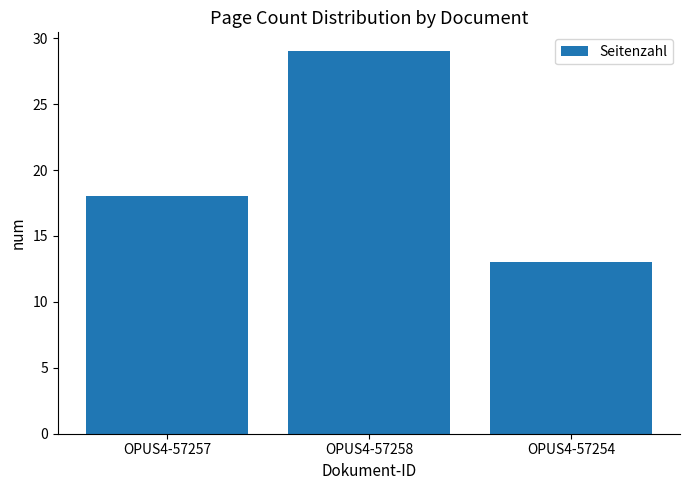

What is the label of the 1st bar from the right?

OPUS4-57254